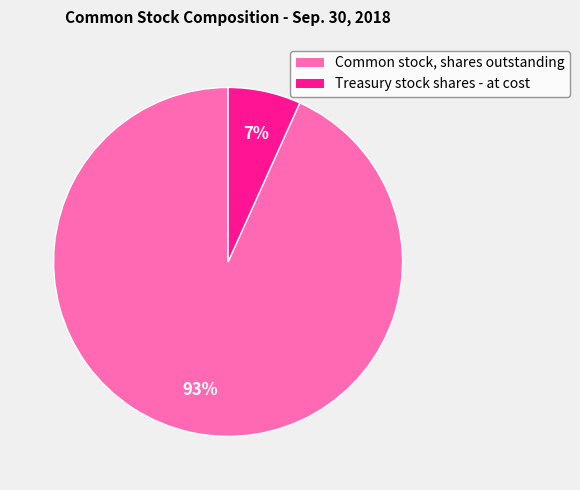

To the nearest percent, what is the combined percentage of Common stock, shares outstanding and Treasury stock shares - at cost?

100%